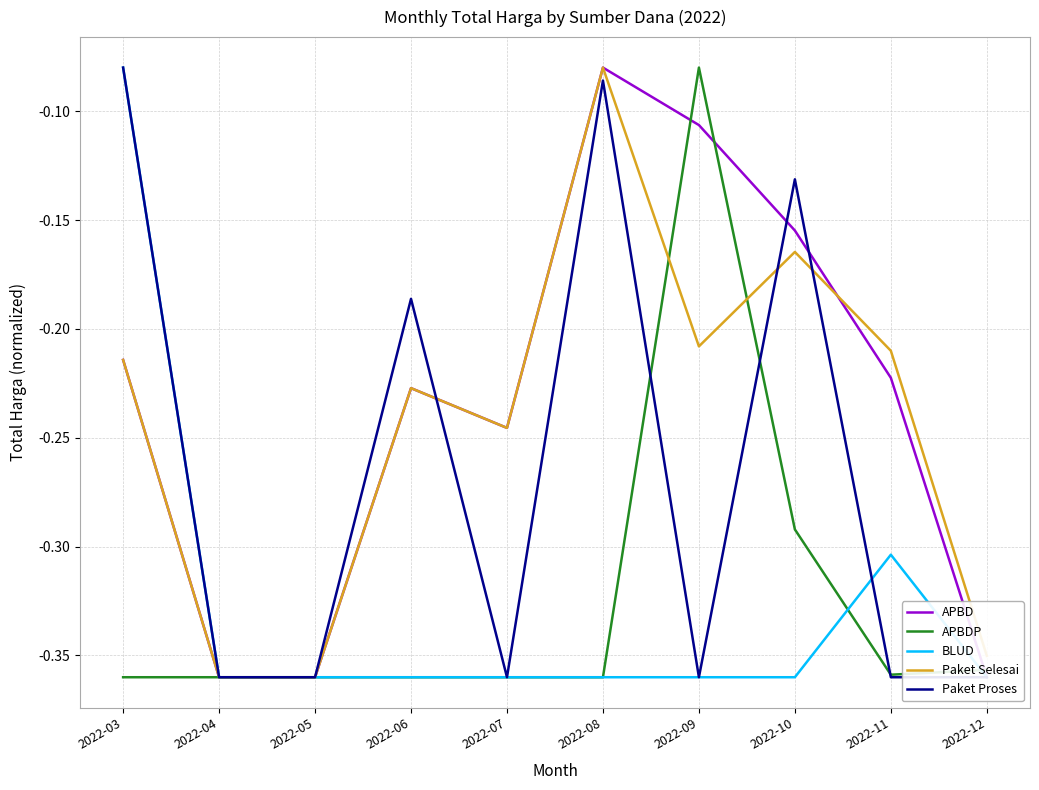

Reading right to left, extract all data points from this chart.

APBD: 2022-12=-0.4	2022-11=-0.2	2022-10=-0.2	2022-09=-0.1	2022-08=-0.1	2022-07=-0.2	2022-06=-0.2	2022-05=-0.4	2022-04=-0.4	2022-03=-0.2
APBDP: 2022-12=-0.4	2022-11=-0.4	2022-10=-0.3	2022-09=-0.1	2022-08=-0.4	2022-07=-0.4	2022-06=-0.4	2022-05=-0.4	2022-04=-0.4	2022-03=-0.4
BLUD: 2022-12=-0.4	2022-11=-0.3	2022-10=-0.4	2022-09=-0.4	2022-08=-0.4	2022-07=-0.4	2022-06=-0.4	2022-05=-0.4	2022-04=-0.4	2022-03=-0.1
Paket Selesai: 2022-12=-0.4	2022-11=-0.2	2022-10=-0.2	2022-09=-0.2	2022-08=-0.1	2022-07=-0.2	2022-06=-0.2	2022-05=-0.4	2022-04=-0.4	2022-03=-0.2
Paket Proses: 2022-12=-0.4	2022-11=-0.4	2022-10=-0.1	2022-09=-0.4	2022-08=-0.1	2022-07=-0.4	2022-06=-0.2	2022-05=-0.4	2022-04=-0.4	2022-03=-0.1